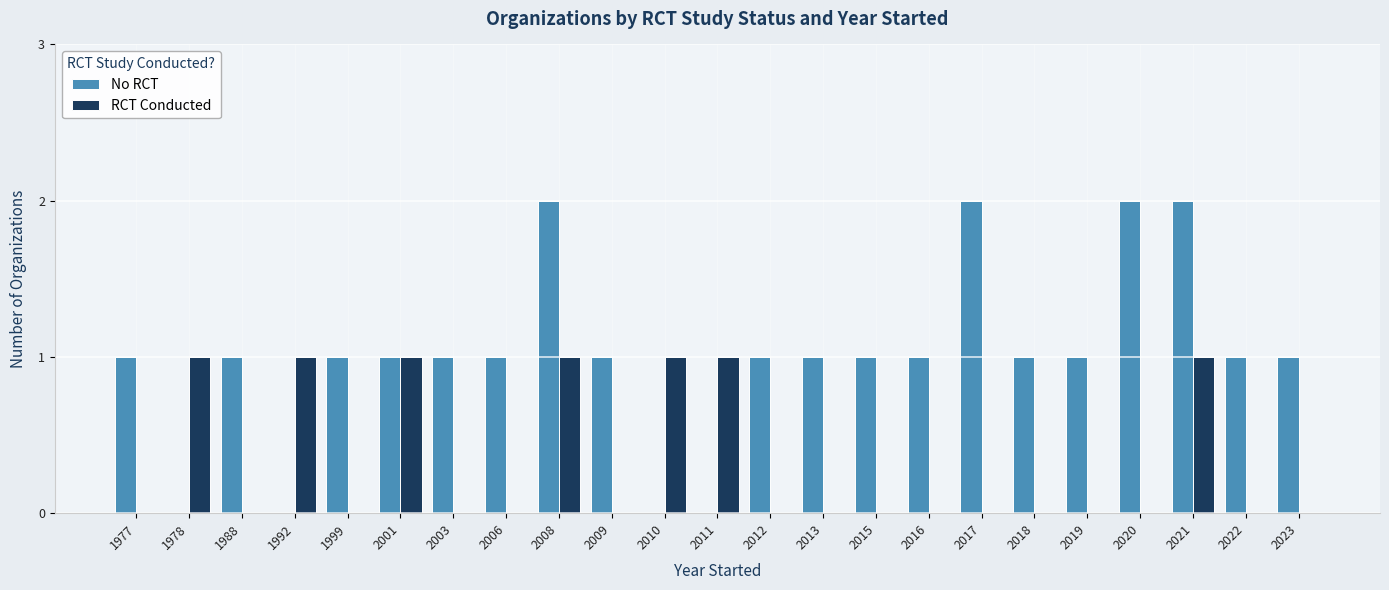

Reading right to left, list all the values displayed in this chart.

No RCT: 1	1	2	2	1	1	2	1	1	1	1	0	0	1	2	1	1	1	1	0	1	0	1
RCT Conducted: 0	0	1	0	0	0	0	0	0	0	0	1	1	0	1	0	0	1	0	1	0	1	0